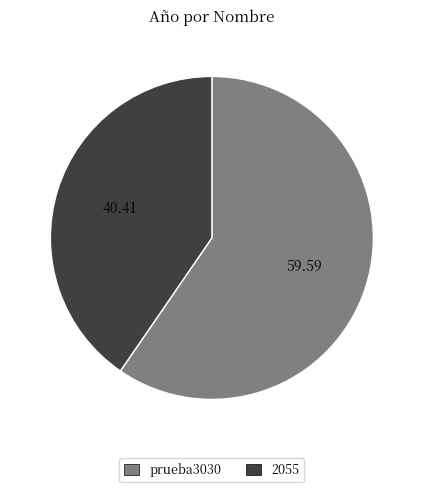

Which category has the biggest portion of the pie?

prueba3030